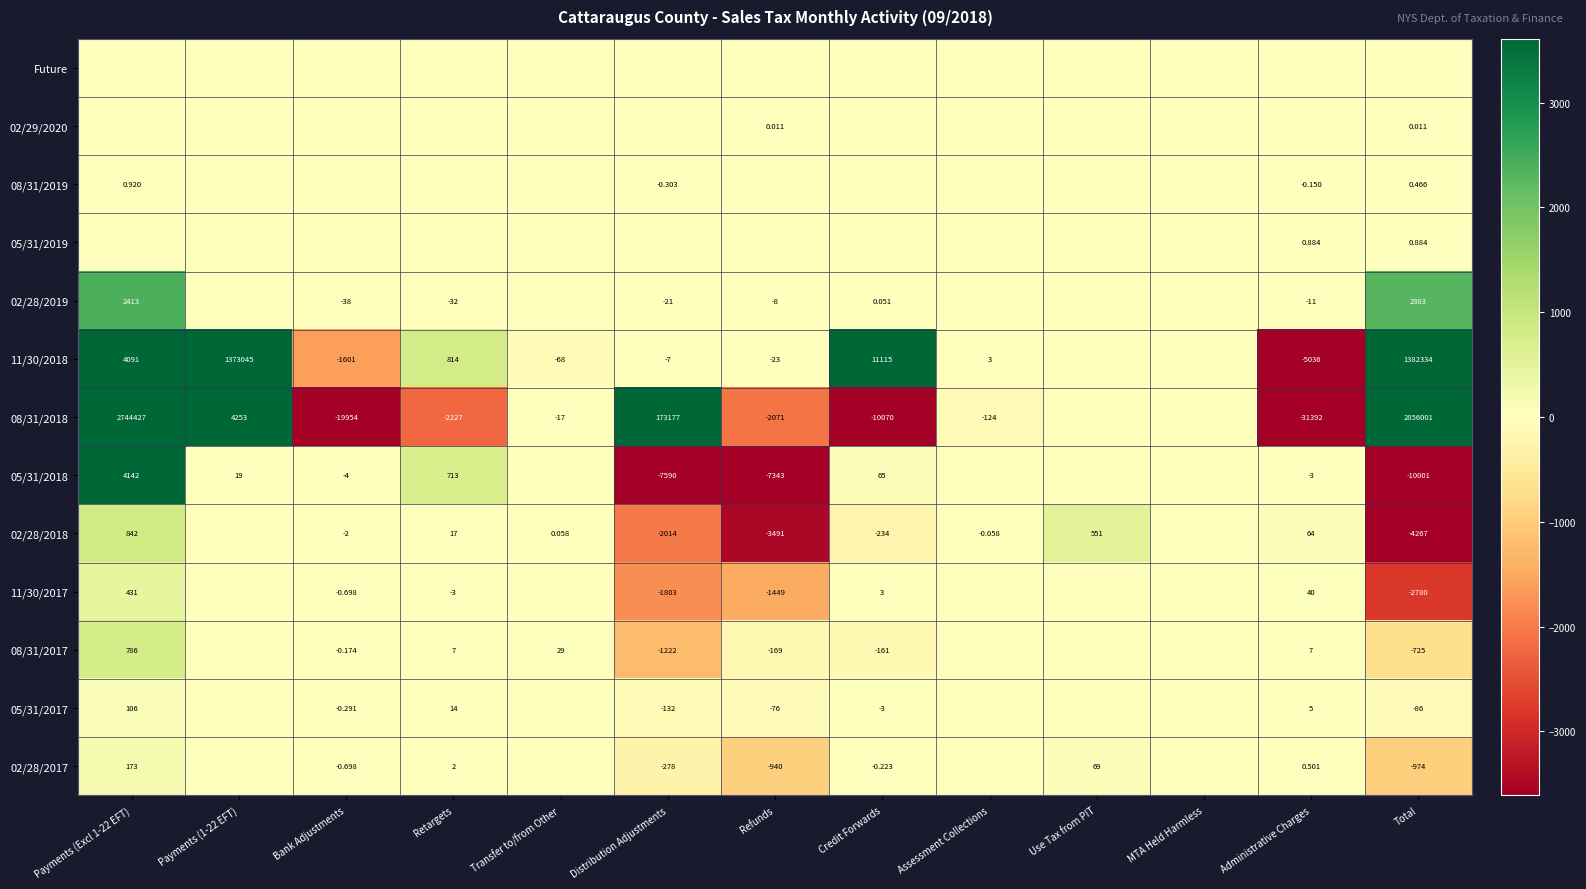

Is the value of 08/31/2017 at Bank Adjustments greater than the value of 05/31/2018 at Total?

Yes